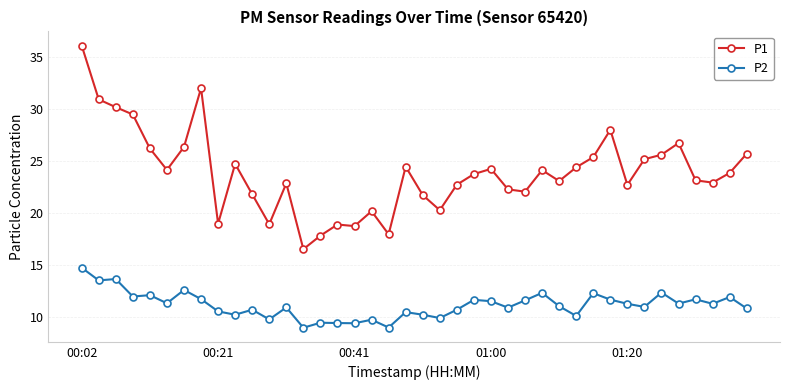

Which series has the largest range (max minus min)?

P1